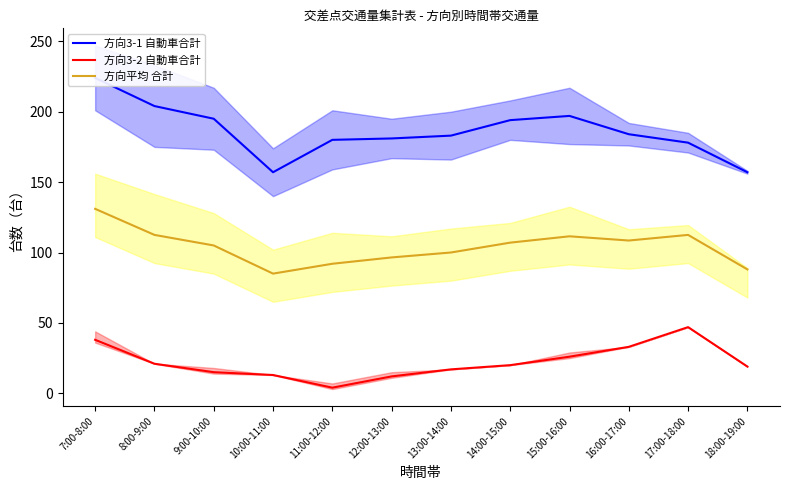

Which series has the largest range (max minus min)?

方向3-1 自動車合計